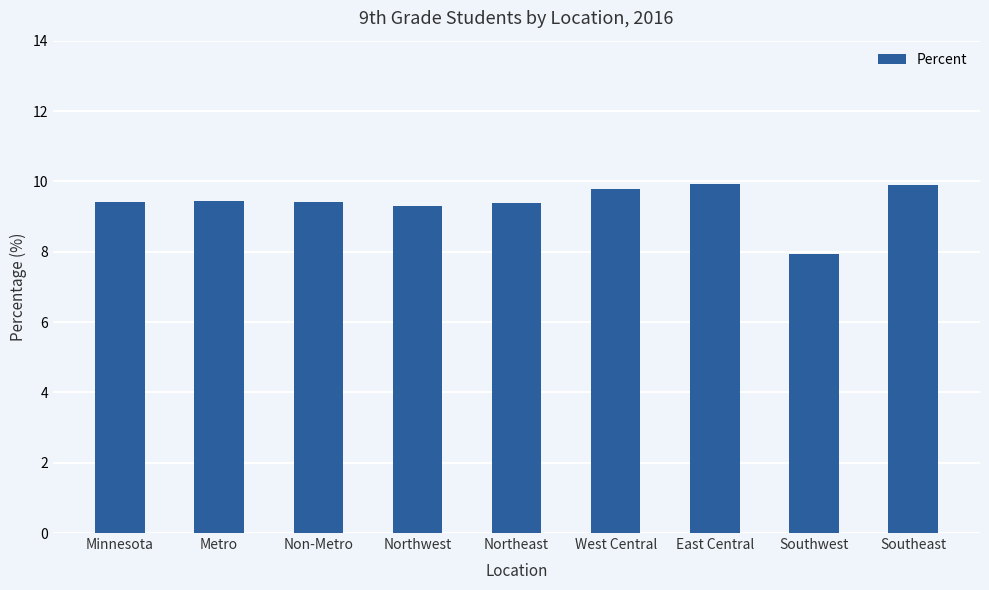

What is the label of the 2nd bar from the left?

Metro